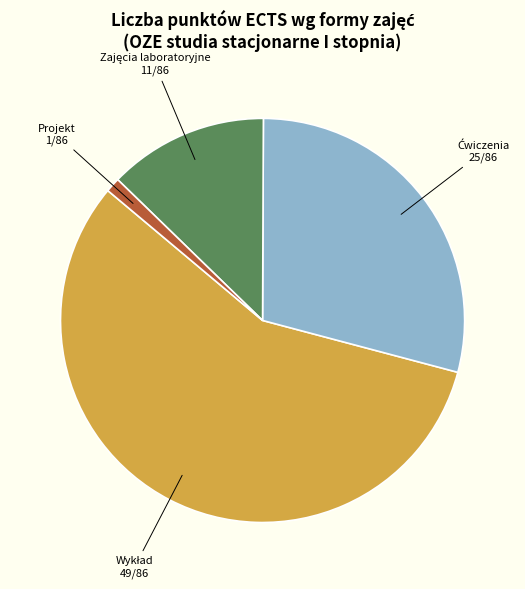

Is there a majority slice in this chart?

Yes